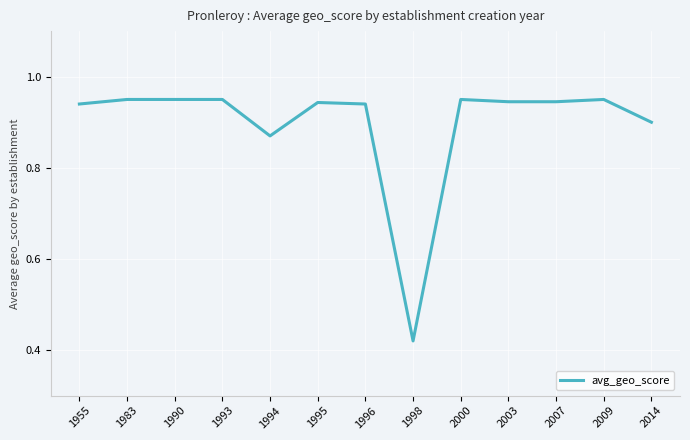

The chart shows a value of 0.9 at 1990. True or false?

True